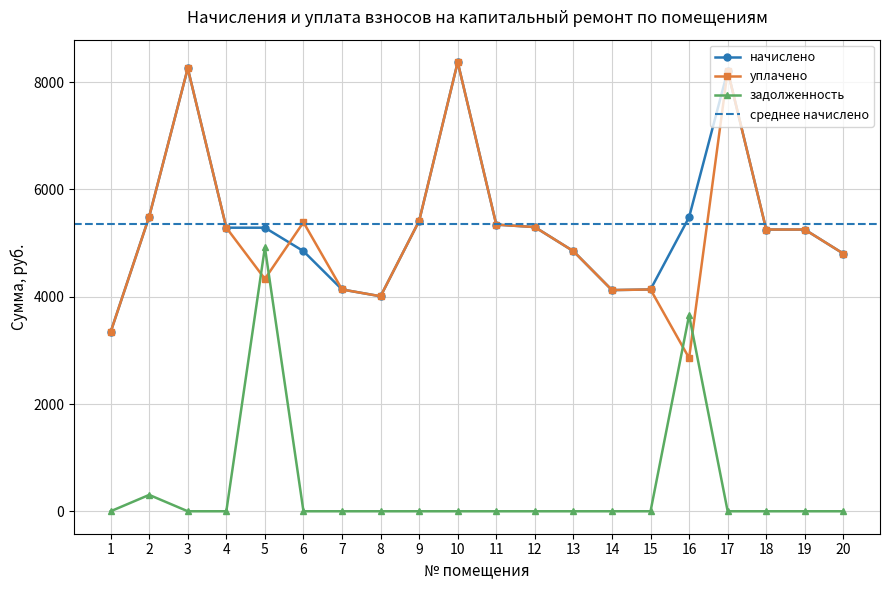

Which series has the widest spread of values?

уплачено